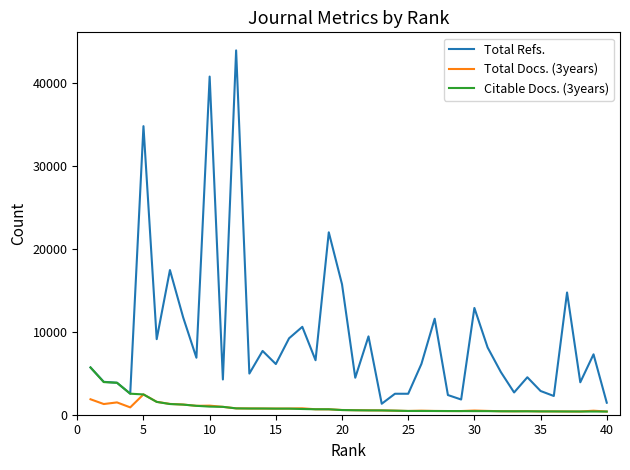

Which series has the largest total across all categories?

Total Refs.